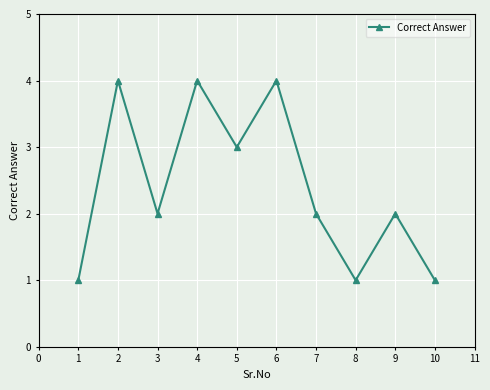

True or false: the data has more than 0 interior local peaks.

True